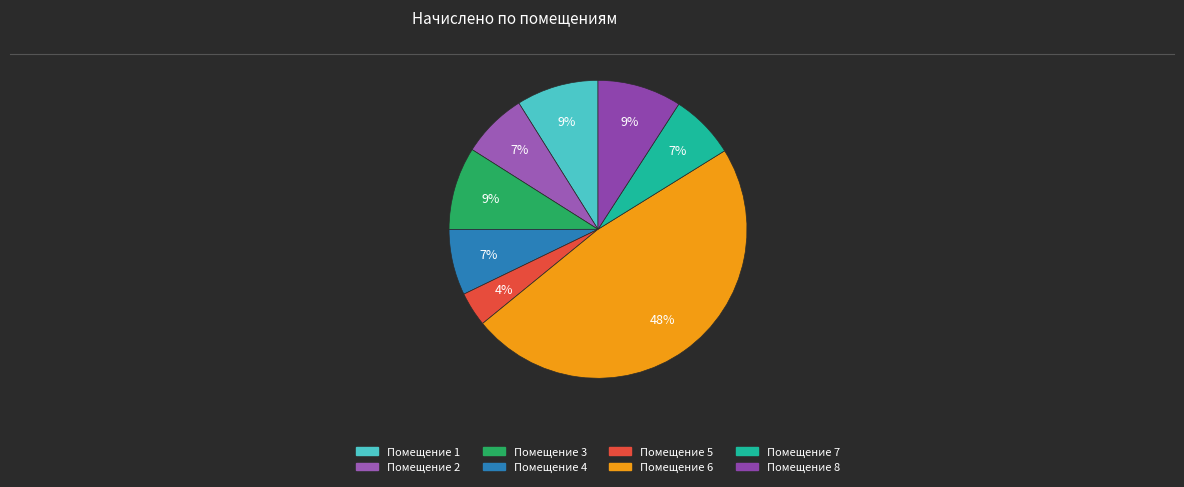

Count the number of slices in the pie.

8